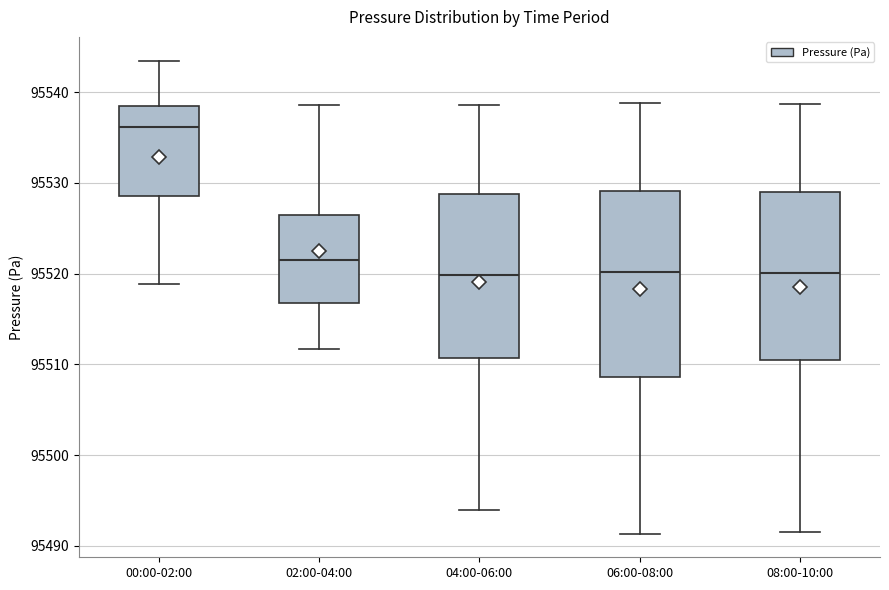

Where does the lower whisker of the box for 08:00-10:00 end on the y-axis? The values are not printed on the chart, so give them approximately, as read against the axis.

95491